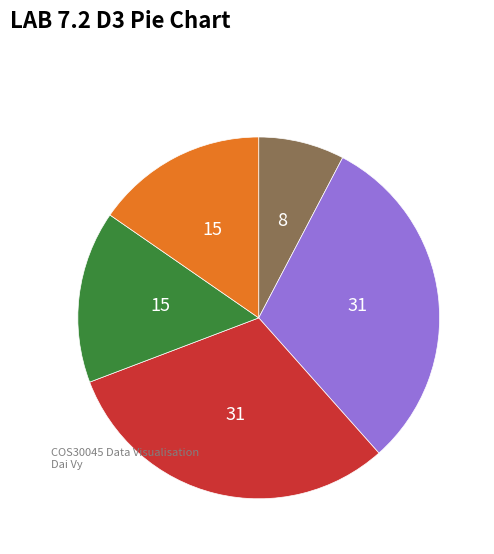

Is there a majority slice in this chart?

No